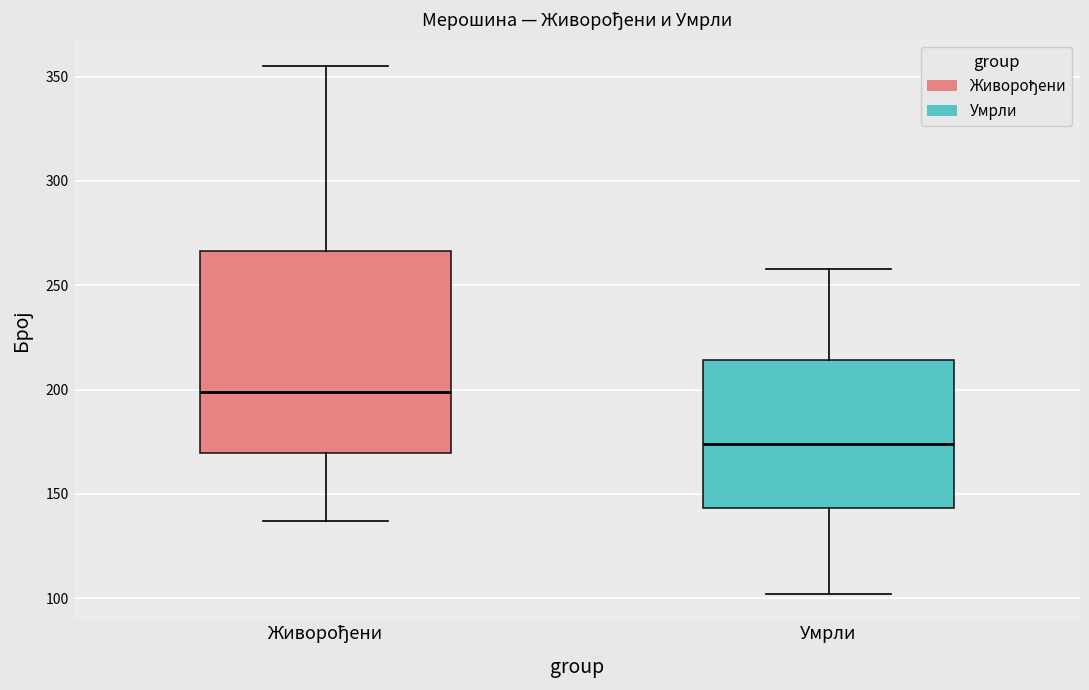

Which box has the lowest median line?

Умрли